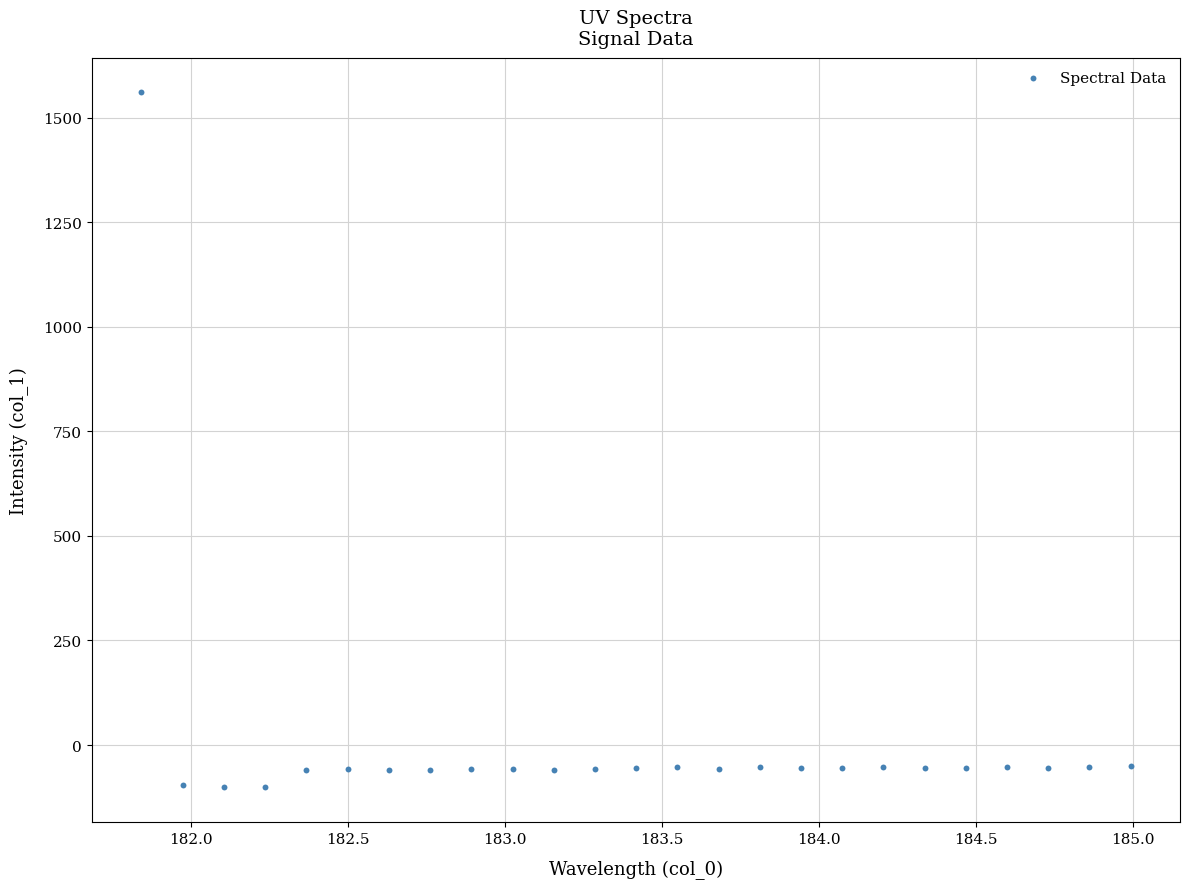

What is the range of X values (max minus min)?

3.1